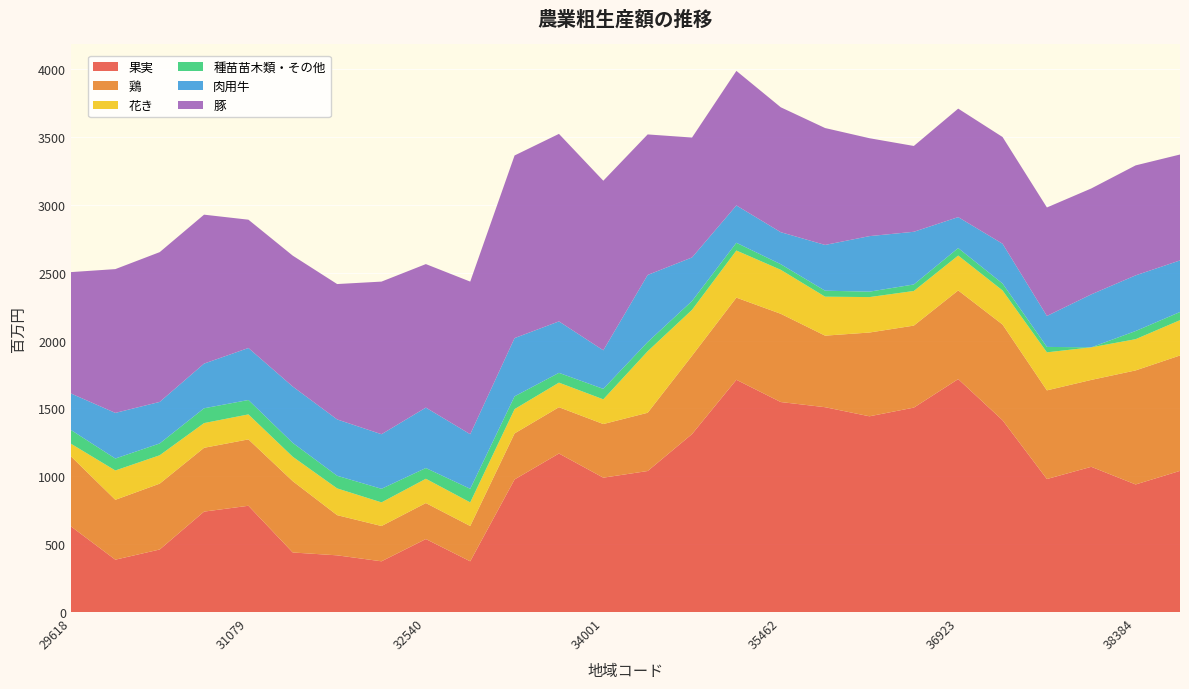

Reading left to right, extract all data points from this chart.

果実: 631	386	461	740	783	439	418	374	538	374	977	1168	990	1039	1311	1711	1547	1509	1442	1506	1716	1413	980	1070	940	1040
鶏: 516	441	485	470	489	525	296	260	265	260	339	341	395	429	577	605	650	527	617	604	653	705	653	640	840	850
花き: 93	216	209	182	184	180	197	174	179	174	179	181	182	453	338	347	324	287	261	255	257	251	280	240	230	260
種苗苗木類・その他: 101	88	87	109	106	102	93	100	79	100	94	72	77	68	65	57	41	44	40	48	55	51	40	0	60	60
肉用牛: 269	336	306	329	383	415	415	402	445	402	429	379	284	494	321	275	236	337	409	388	228	293	228	390	410	380
豚: 894	1059	1103	1097	945	964	997	1124	1057	1124	1345	1381	1249	1035	883	991	920	861	721	632	799	786	799	780	810	780